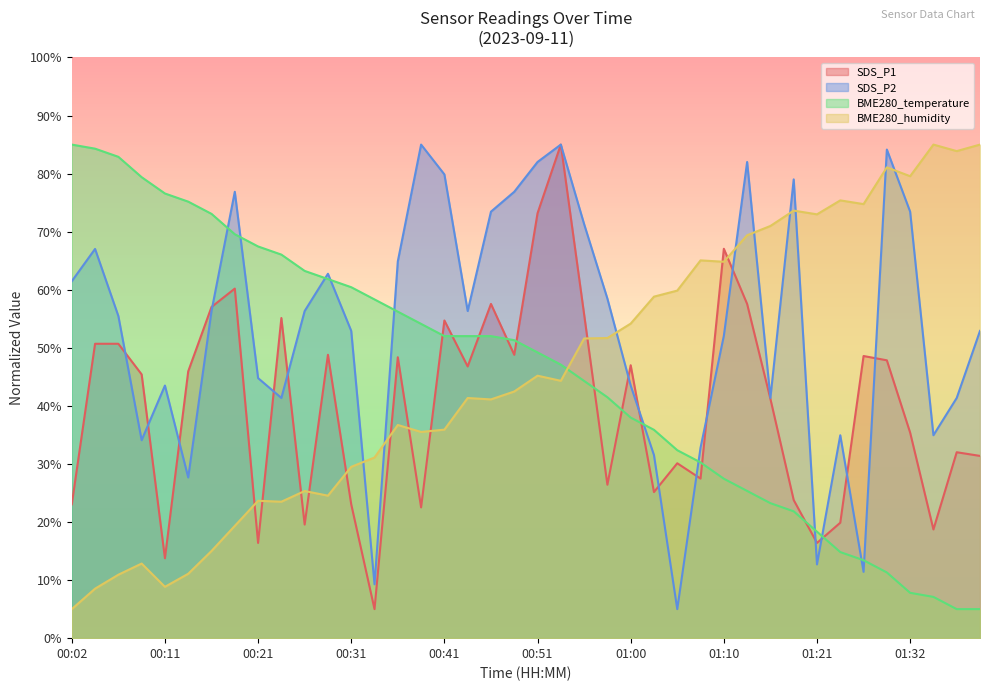

How many data points in BME280_humidity are less than 44?

20